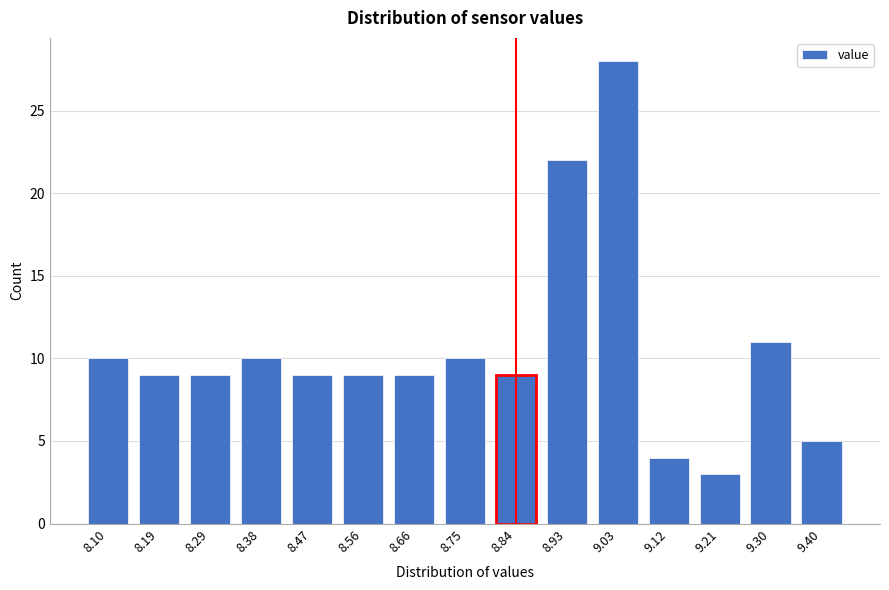

Reading right to left, extract all data points from this chart.

5	11	3	4	28	22	9	10	9	9	9	10	9	9	10